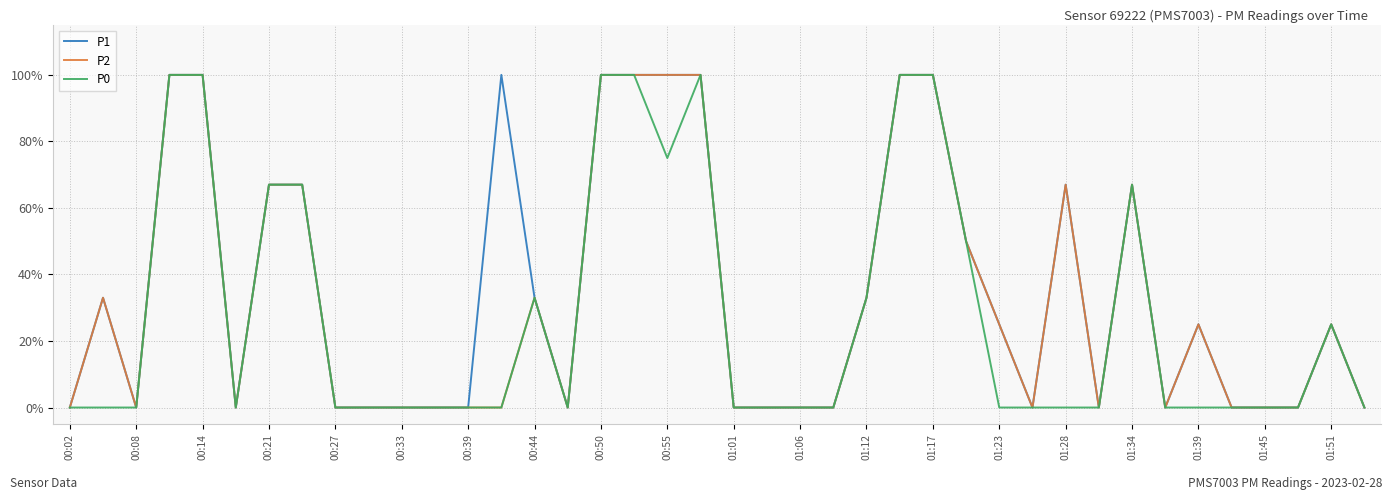

What are all the series names shown in the legend?

P1, P2, P0